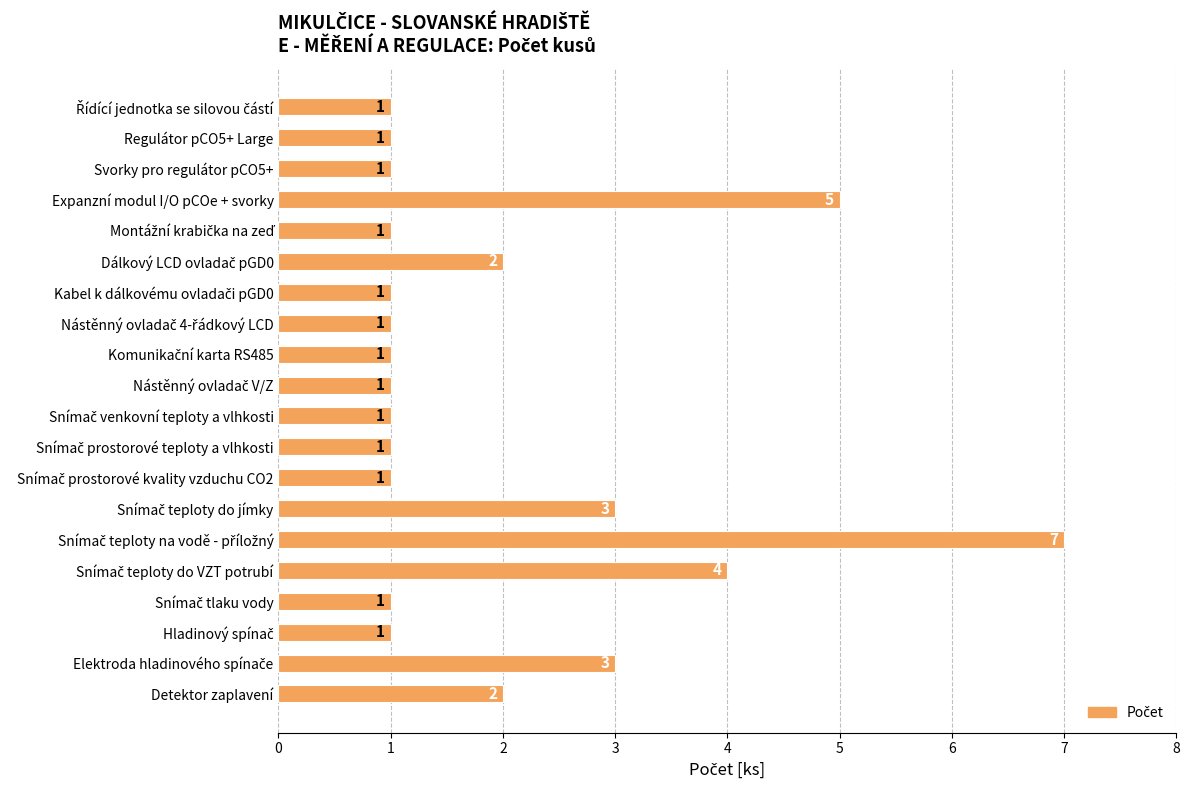

True or false: the data shows 1 at Regulátor pCO5+ Large.

True